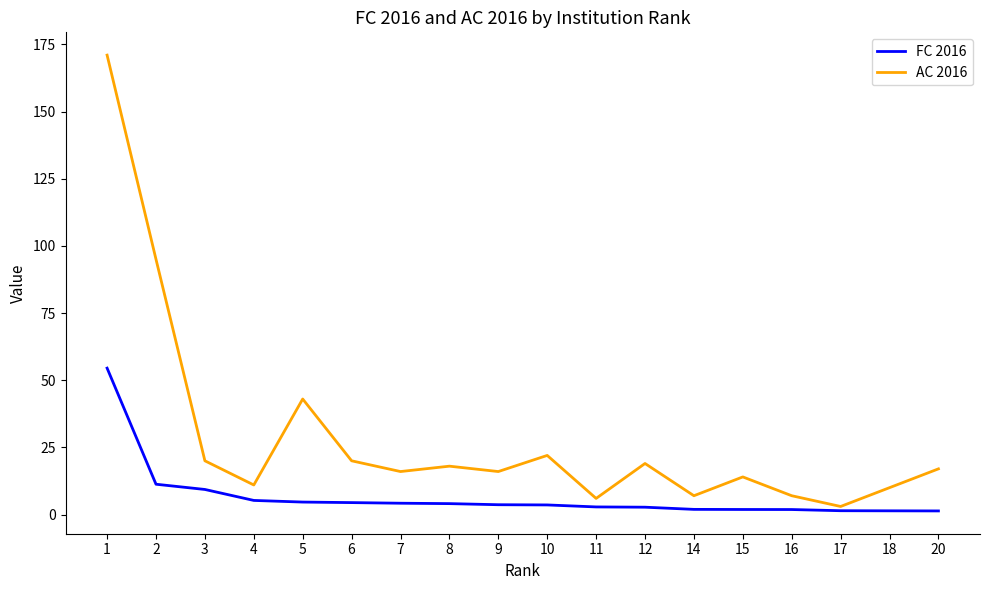

What is the sum of all AC 2016 values?

515.0